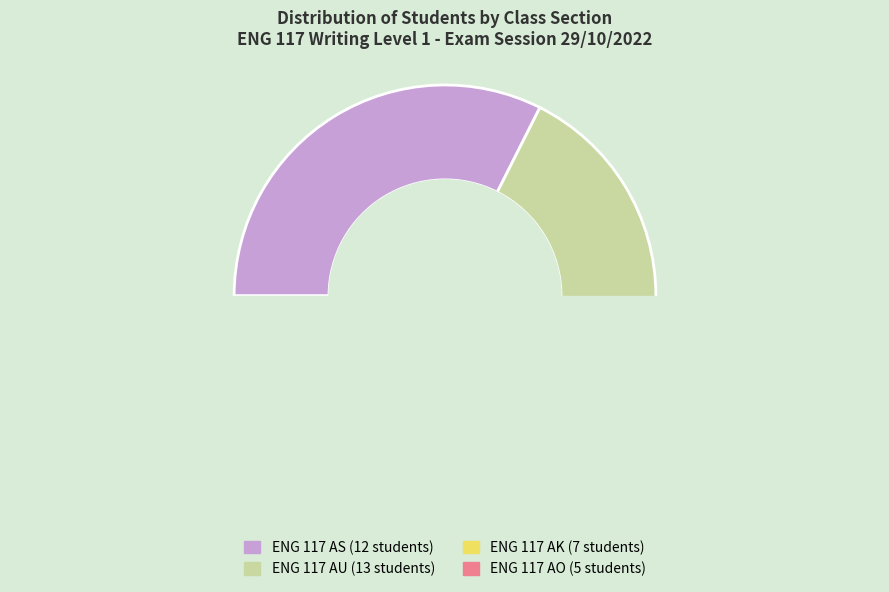

Which slice is the largest?

ENG 117 AU